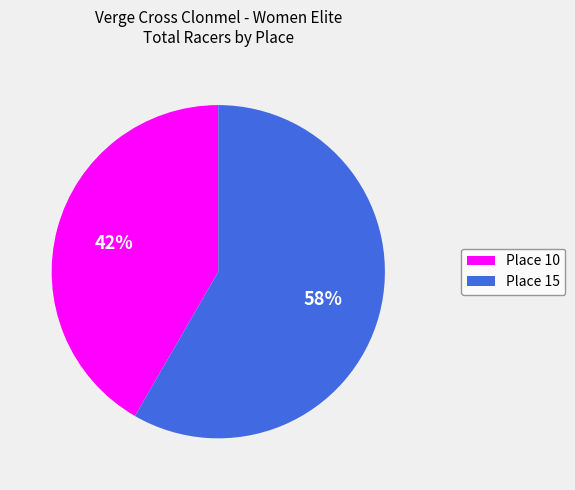

Which category accounts for the majority?

Place 15